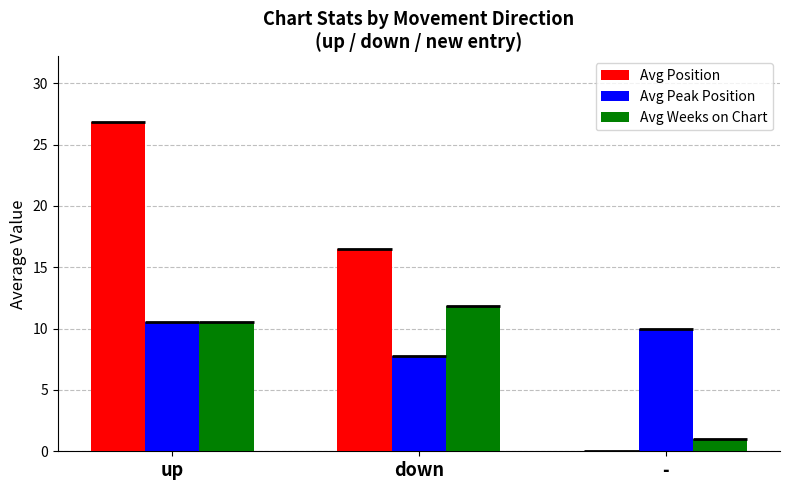

What is the label of the 1st bar from the left?

up